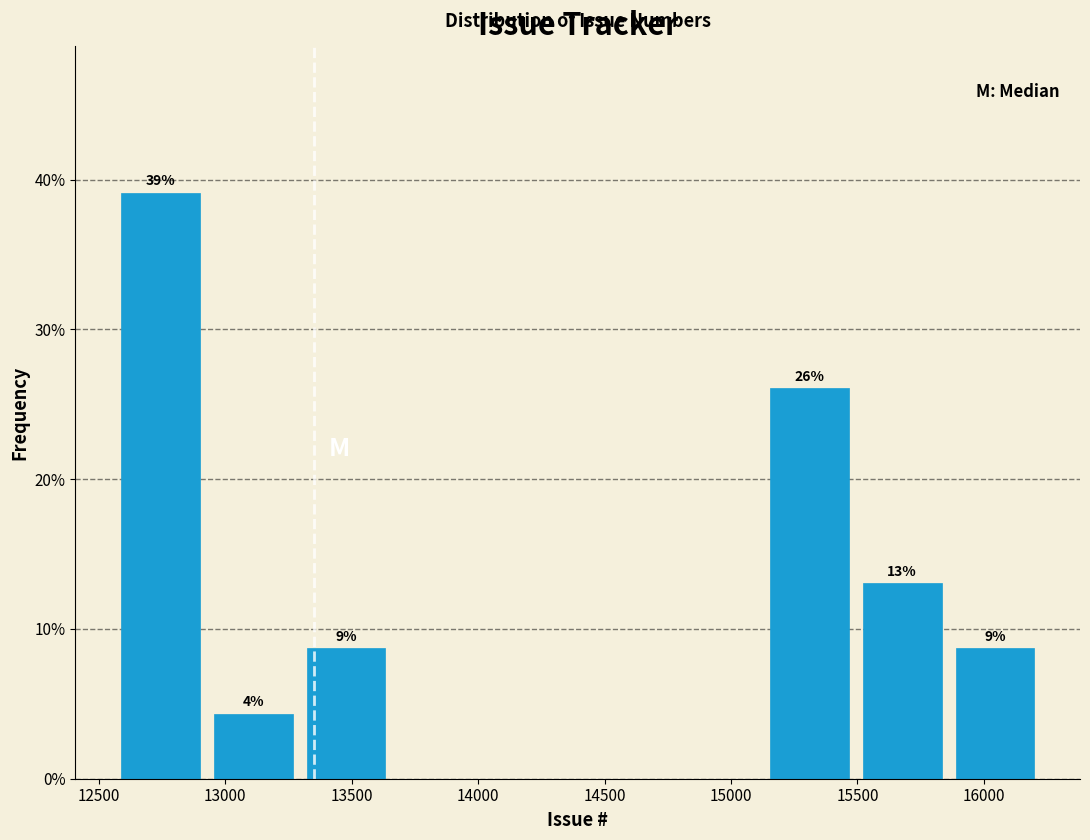

Which range on the x-axis has the tallest bar?

12550 to 12950